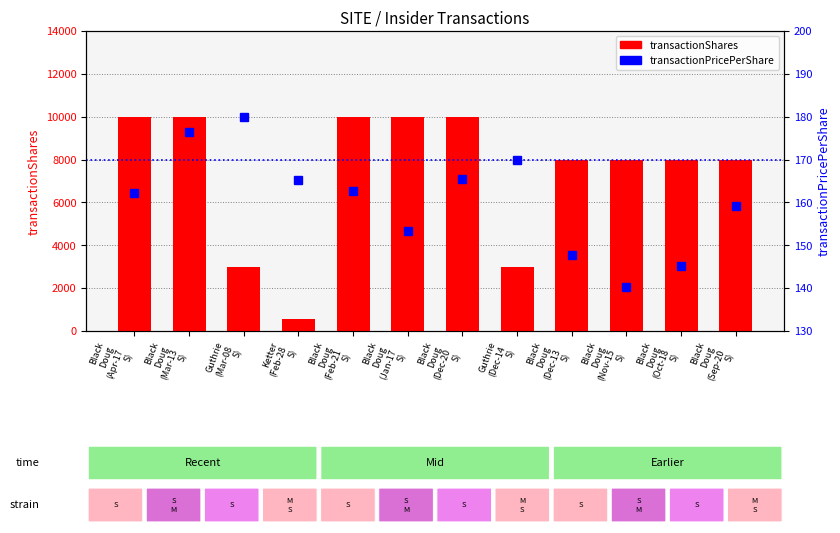

At which label does transactionPricePerShare first exceed 162?

Black
Doug
(Apr-17
S)